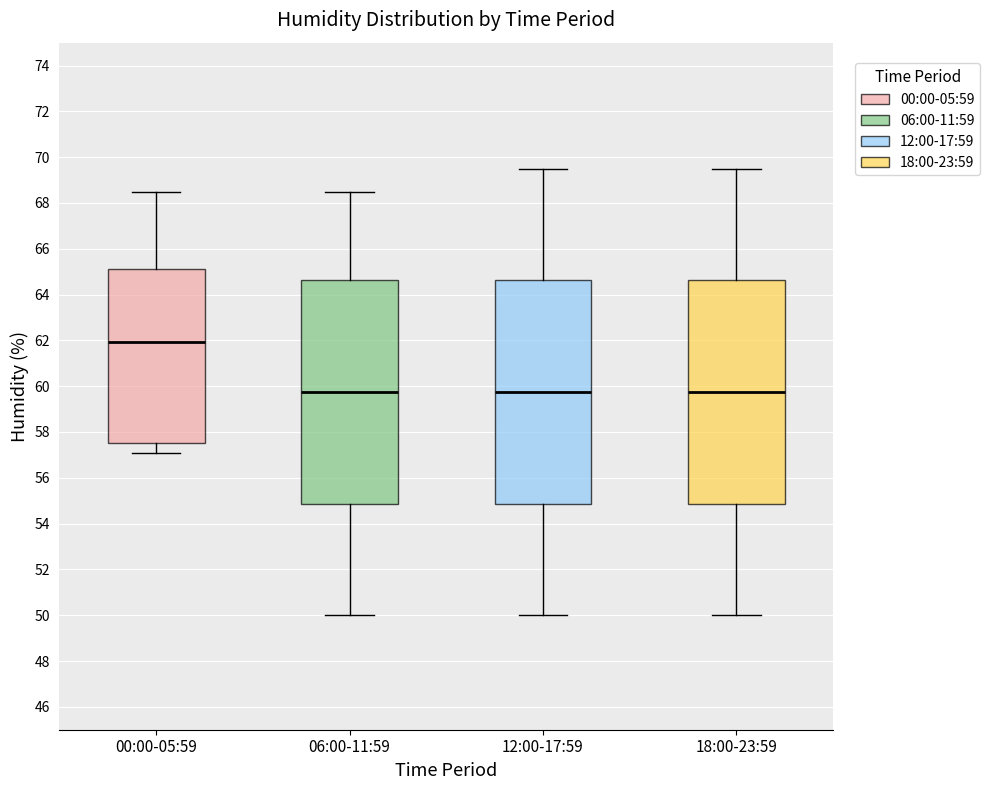

Reading left to right, read every box against the y-axis: the position of its median line, the range the box covers, and the ends of its whiskers. The values are not printed on the chart, so give them approximately, as read against the axis.

00:00-05:59: median 62.0, box 57.6 to 65.2, whiskers 57.2 to 68.6
06:00-11:59: median 59.8, box 54.8 to 64.6, whiskers 50.0 to 68.6
12:00-17:59: median 59.8, box 54.8 to 64.6, whiskers 50.0 to 69.6
18:00-23:59: median 59.8, box 54.8 to 64.6, whiskers 50.0 to 69.6